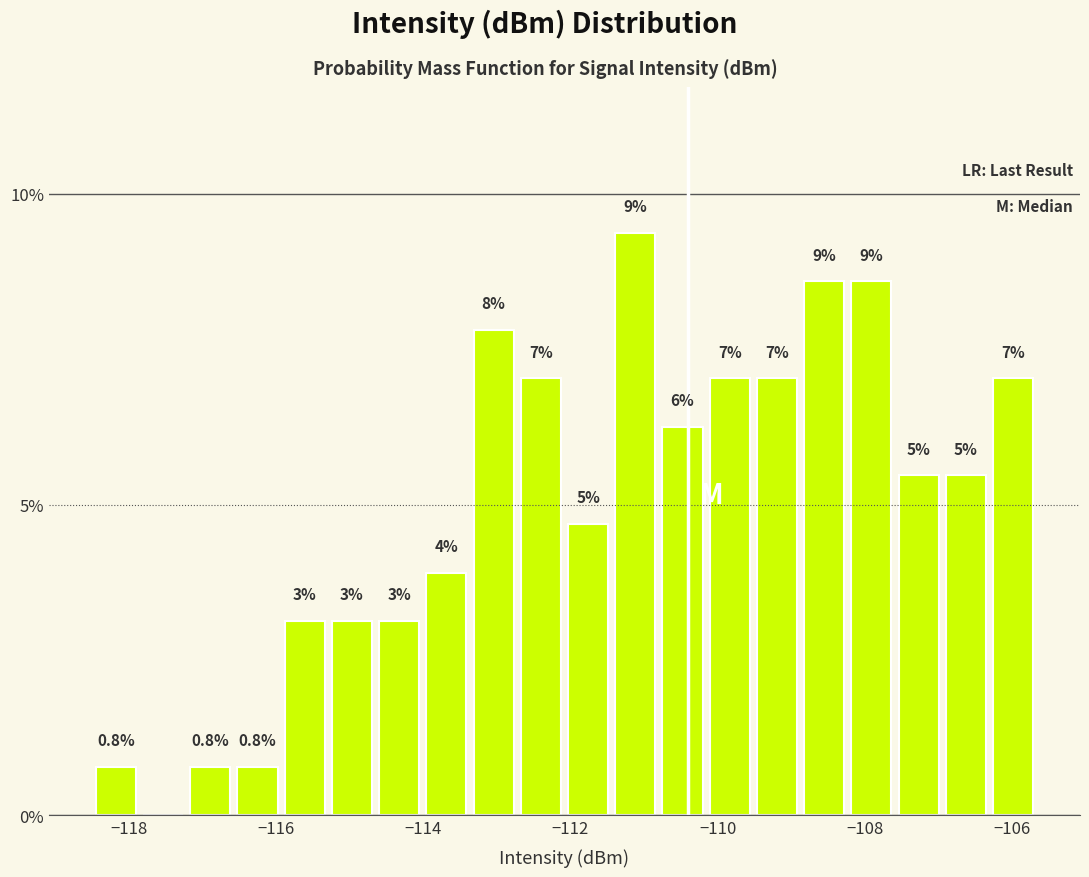

Around what value on the x-axis is the tallest bar? Give the approximate position of its centre, as read against the axis.

-111.2